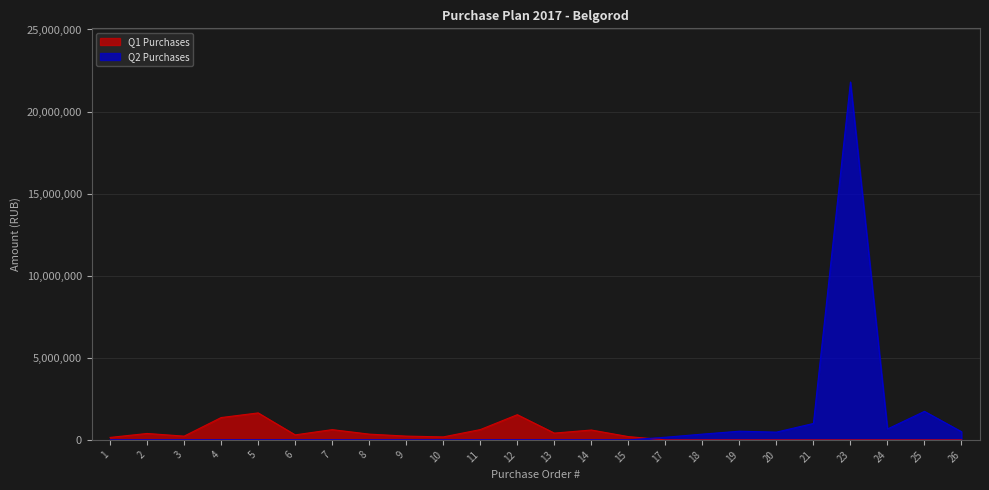

At how many categories does at least one series exceed 2277194?

1